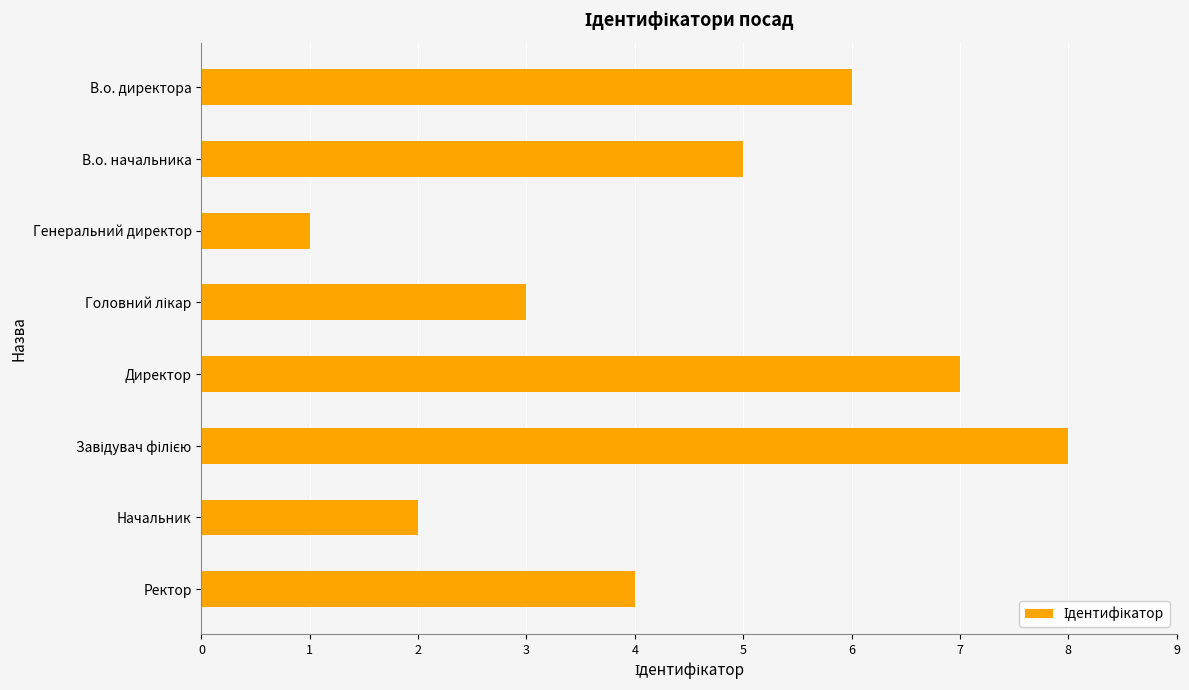

What is the ratio of the value at Начальник to the value at В.о. директора?

0.3